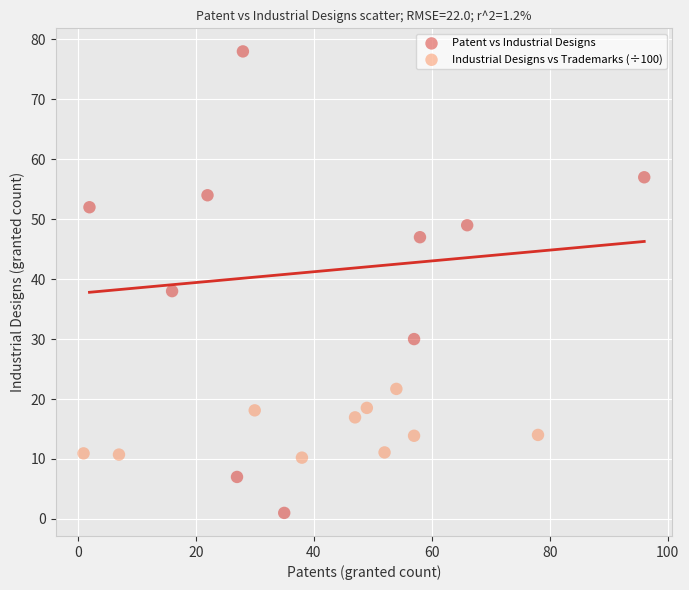

Which series reaches the minimum Y coordinate?

Patent vs Industrial Designs